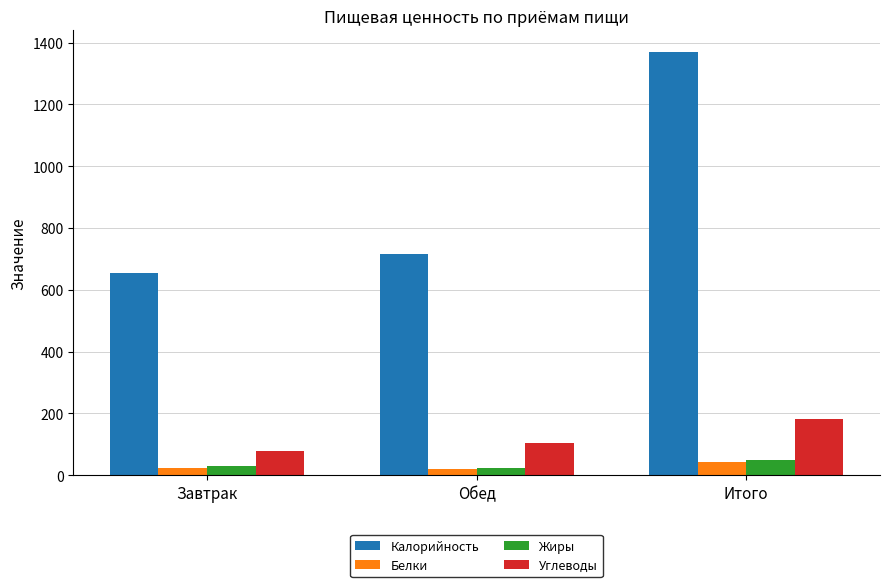

Which label corresponds to the largest value in the chart?

Итого